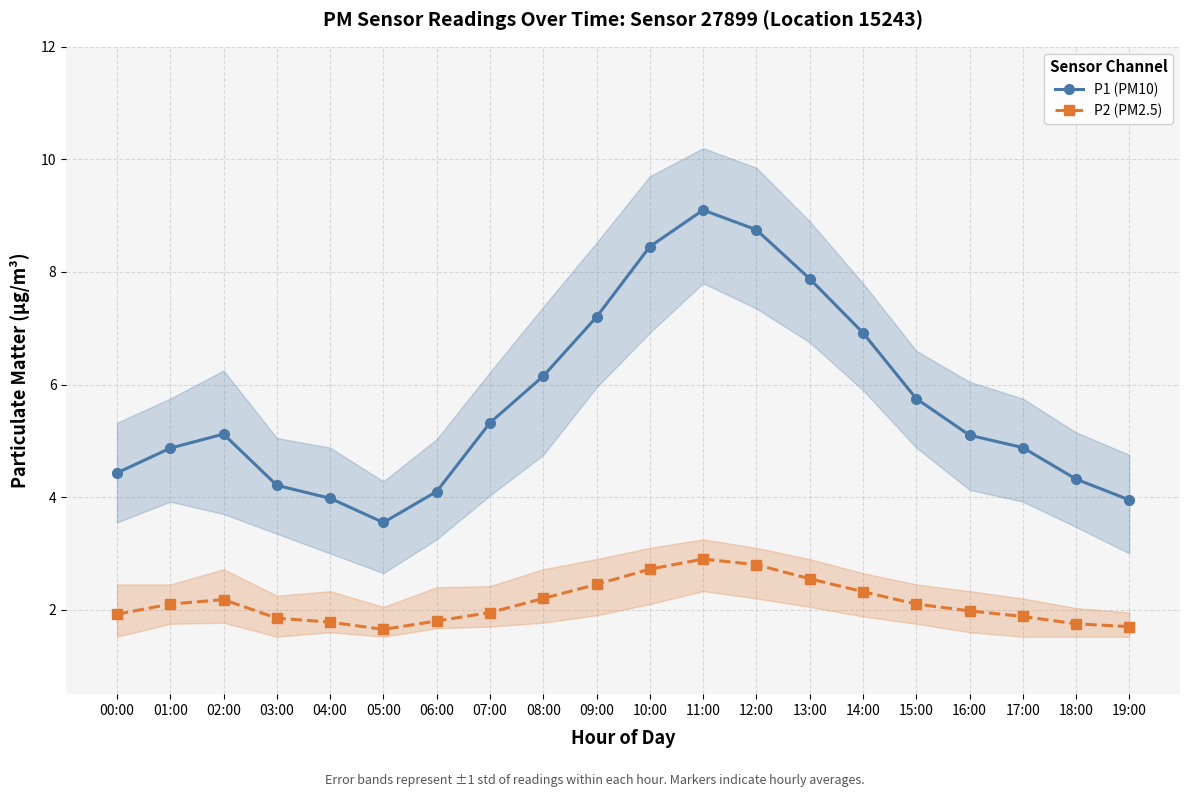

What are all the series names shown in the legend?

P1 (PM10), P2 (PM2.5)